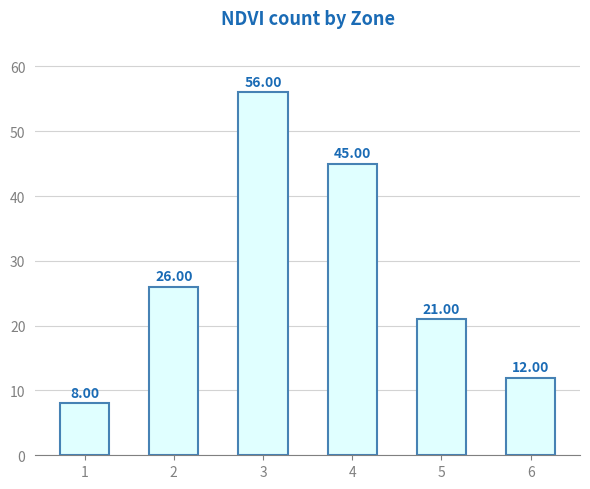

Between 2 and 6, which is larger?

2